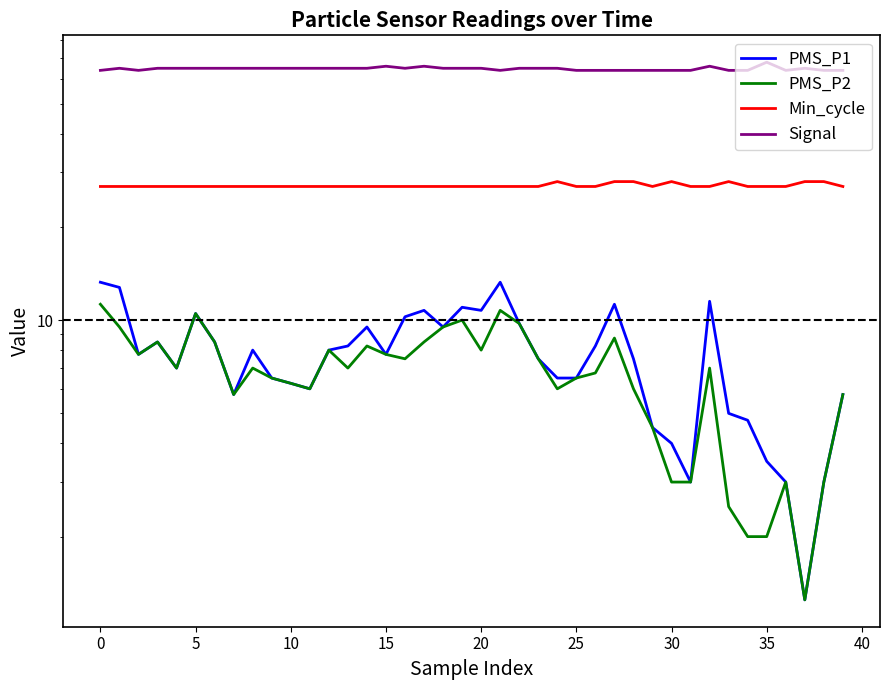

The Min_cycle series shows 27.0 at 5. True or false?

True